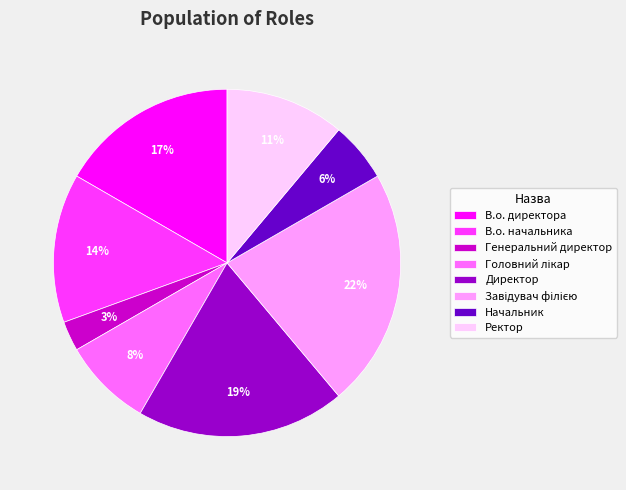

What is the smallest slice in the pie chart?

Генеральний директор